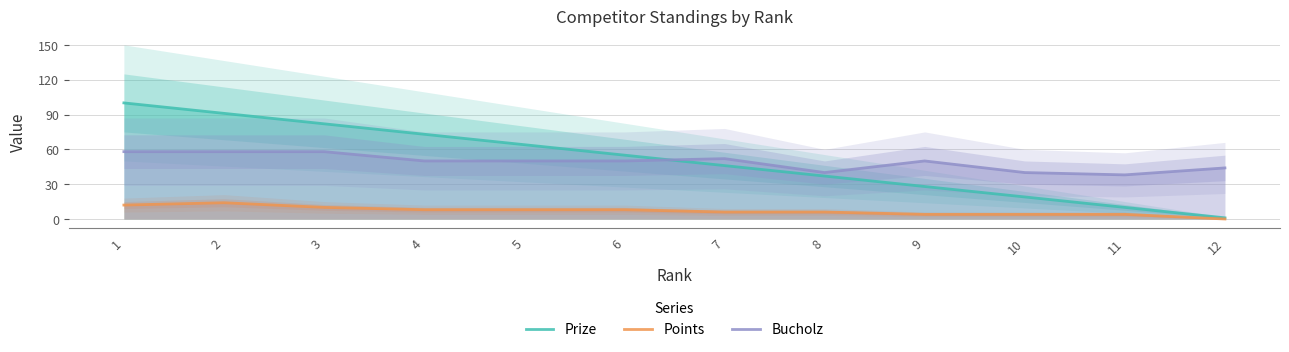

What is the difference between the Prize values at 8 and 2?

54